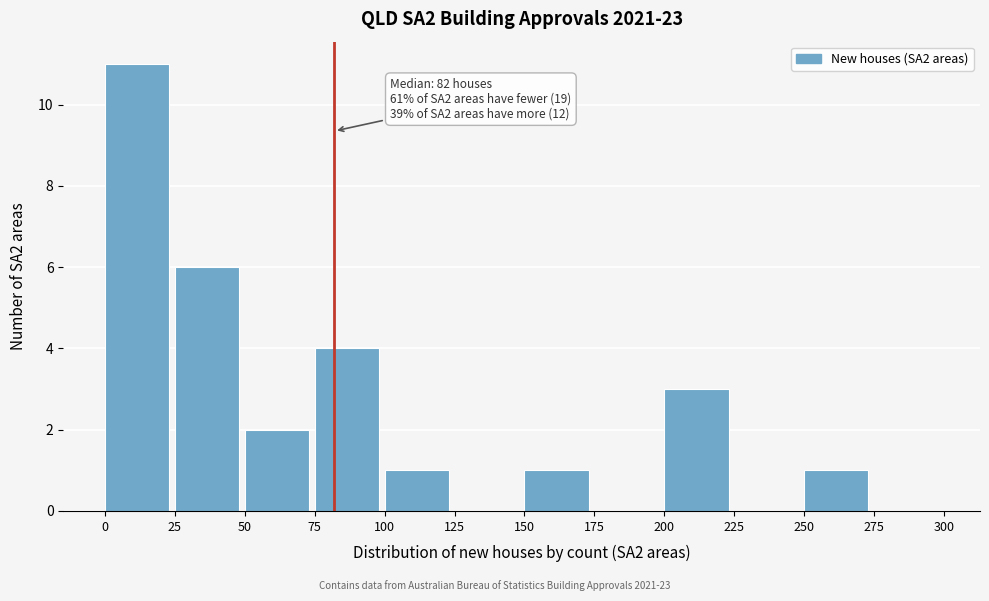

Which range on the x-axis has the tallest bar?

0 to 25